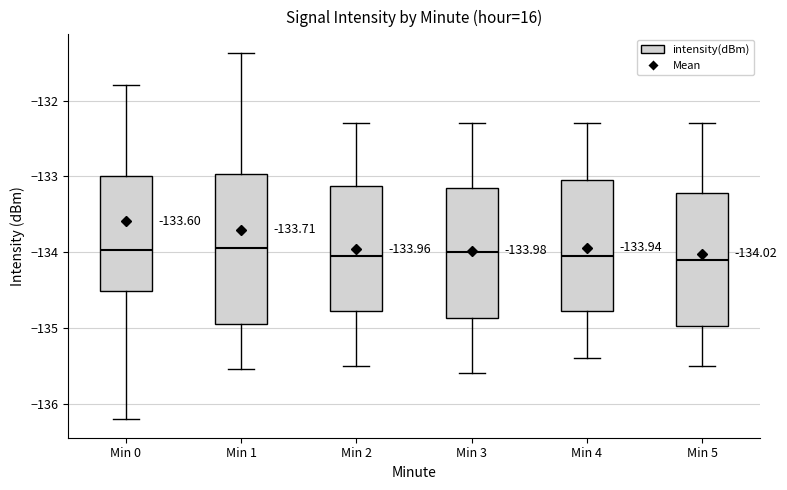

Which box is the tallest, from its lower edge to its upper edge?

Min 1